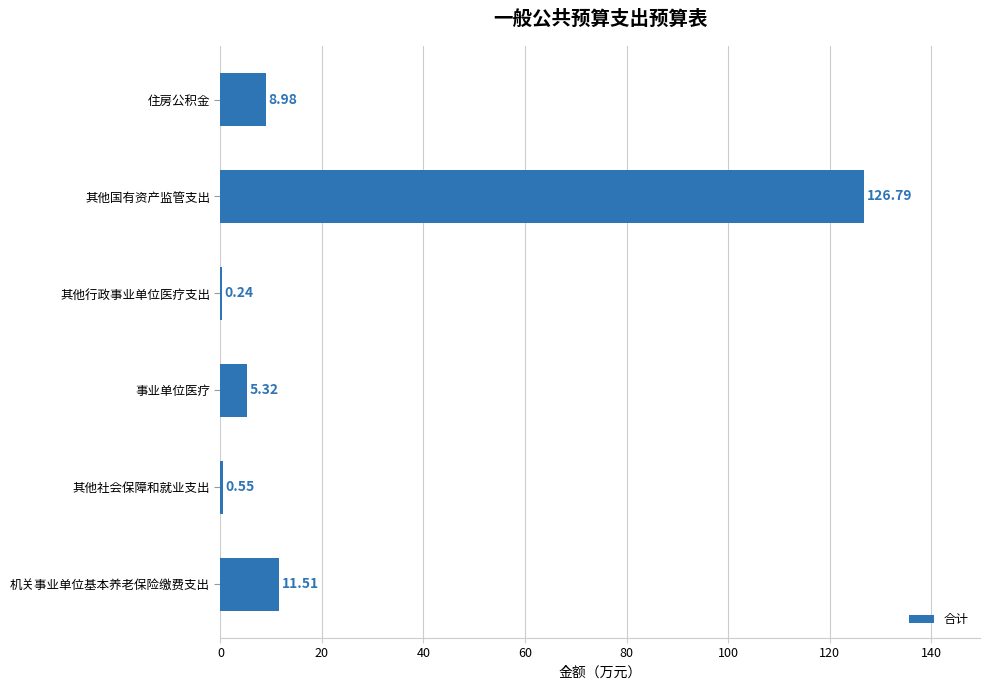

Which label corresponds to the largest value in the chart?

其他国有资产监管支出